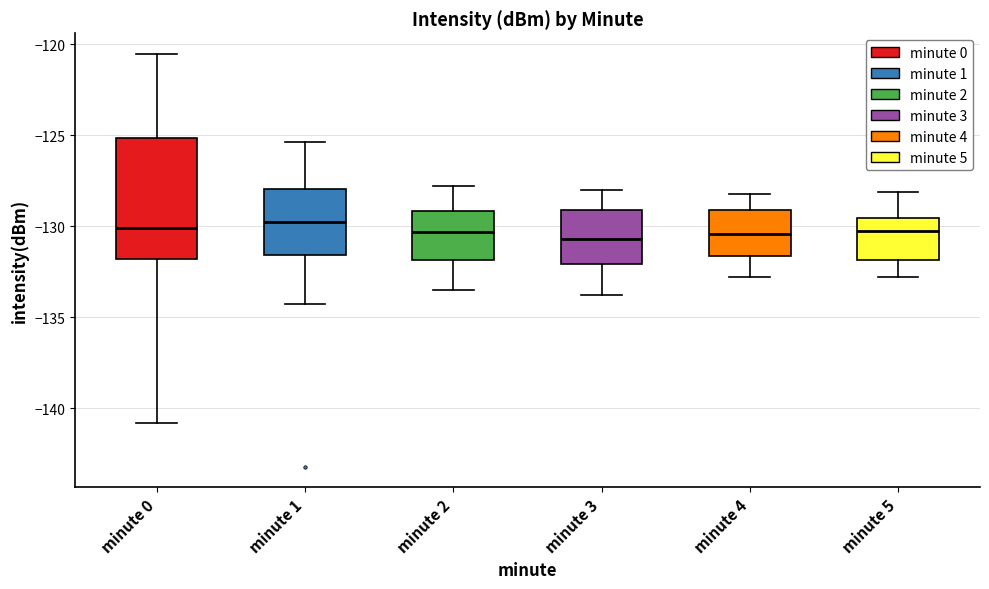

Reading left to right, transcribe this box plot: for each box, give where its median line is, the range the box spans, and where its two whiskers end, as read against the y-axis. The values are not printed on the chart, so give them approximately, as read against the axis.

minute 0: median -130.0, box -132.0 to -125.0, whiskers -141.0 to -120.5
minute 1: median -129.5, box -131.5 to -128.0, whiskers -134.0 to -125.5
minute 2: median -130.5, box -132.0 to -129.0, whiskers -133.5 to -128.0
minute 3: median -130.5, box -132.0 to -129.0, whiskers -134.0 to -128.0
minute 4: median -130.5, box -131.5 to -129.0, whiskers -133.0 to -128.0
minute 5: median -130.0, box -132.0 to -129.5, whiskers -133.0 to -128.0